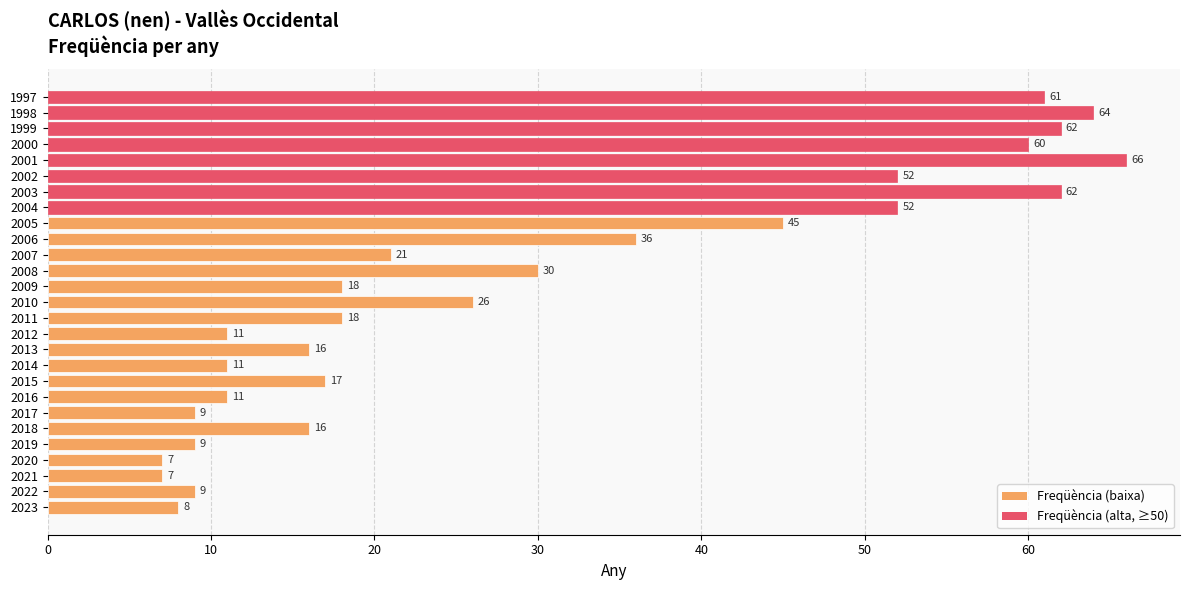

Does the chart contain any negative values?

No